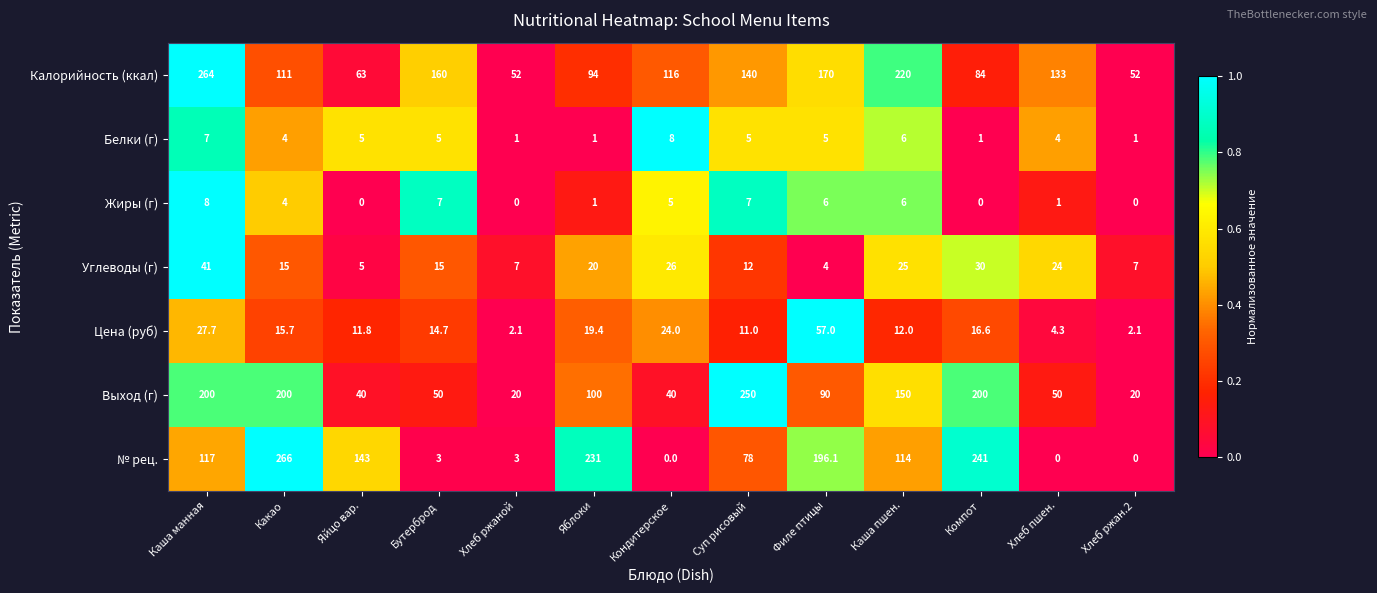

At how many categories does at least one series exceed 0?

13